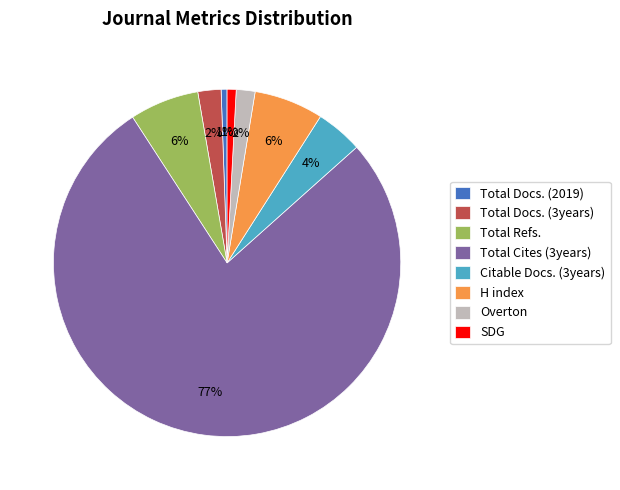

How many segments does this pie chart have?

8